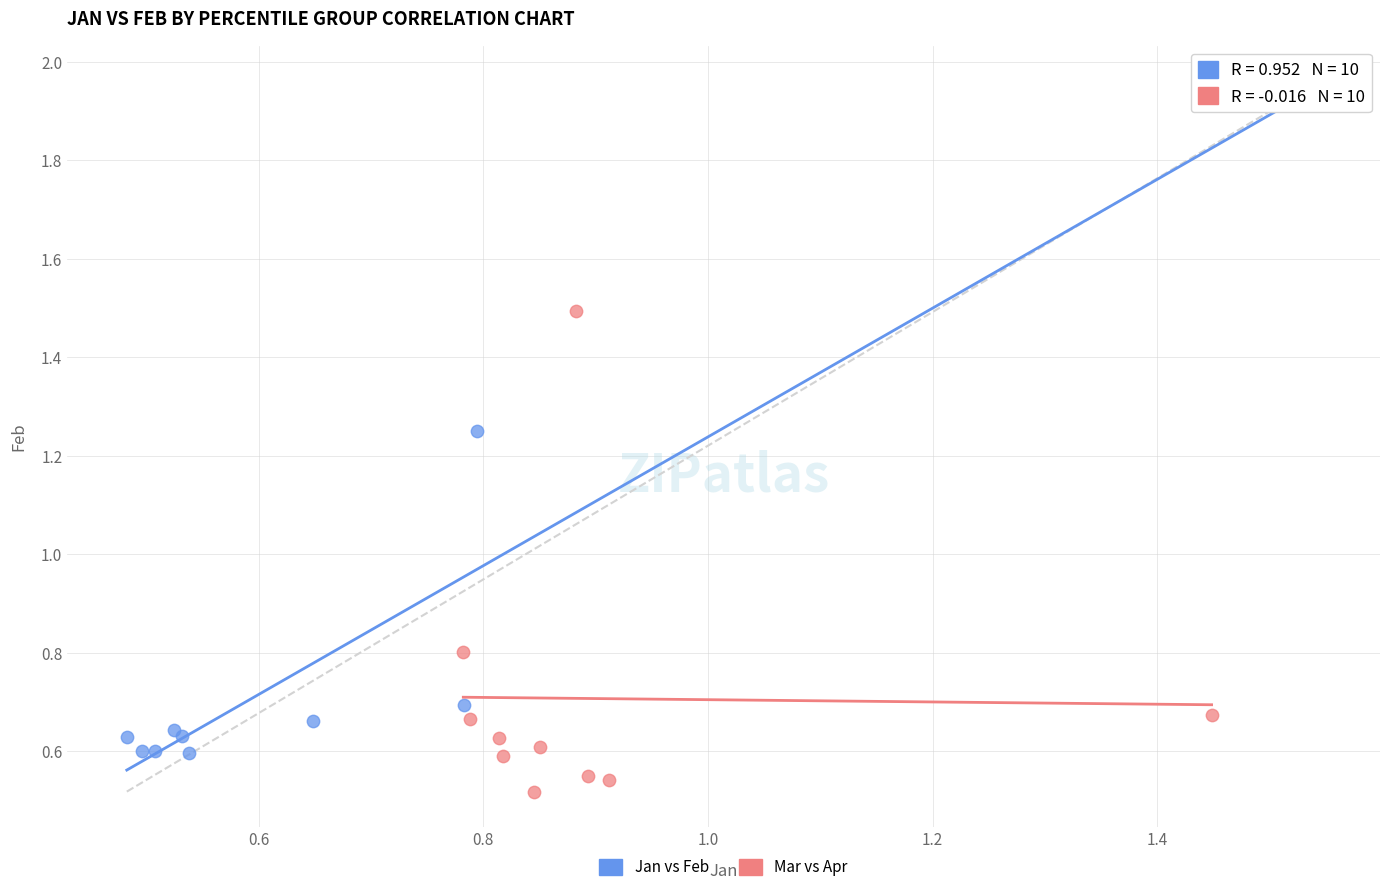

What are all the series names shown in the legend?

Jan vs Feb, Mar vs Apr